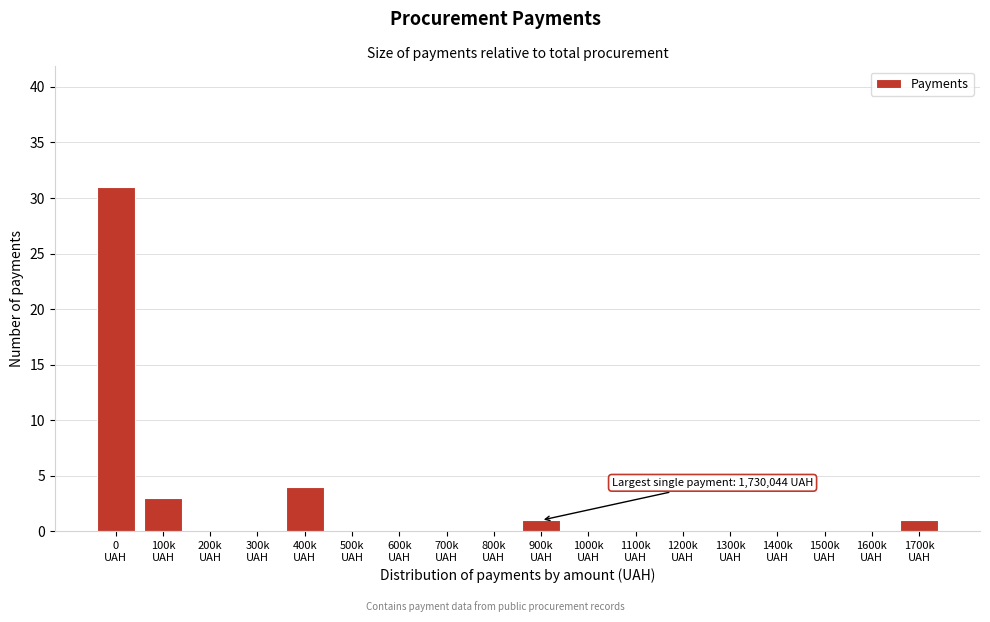

What is the greatest value displayed?

31